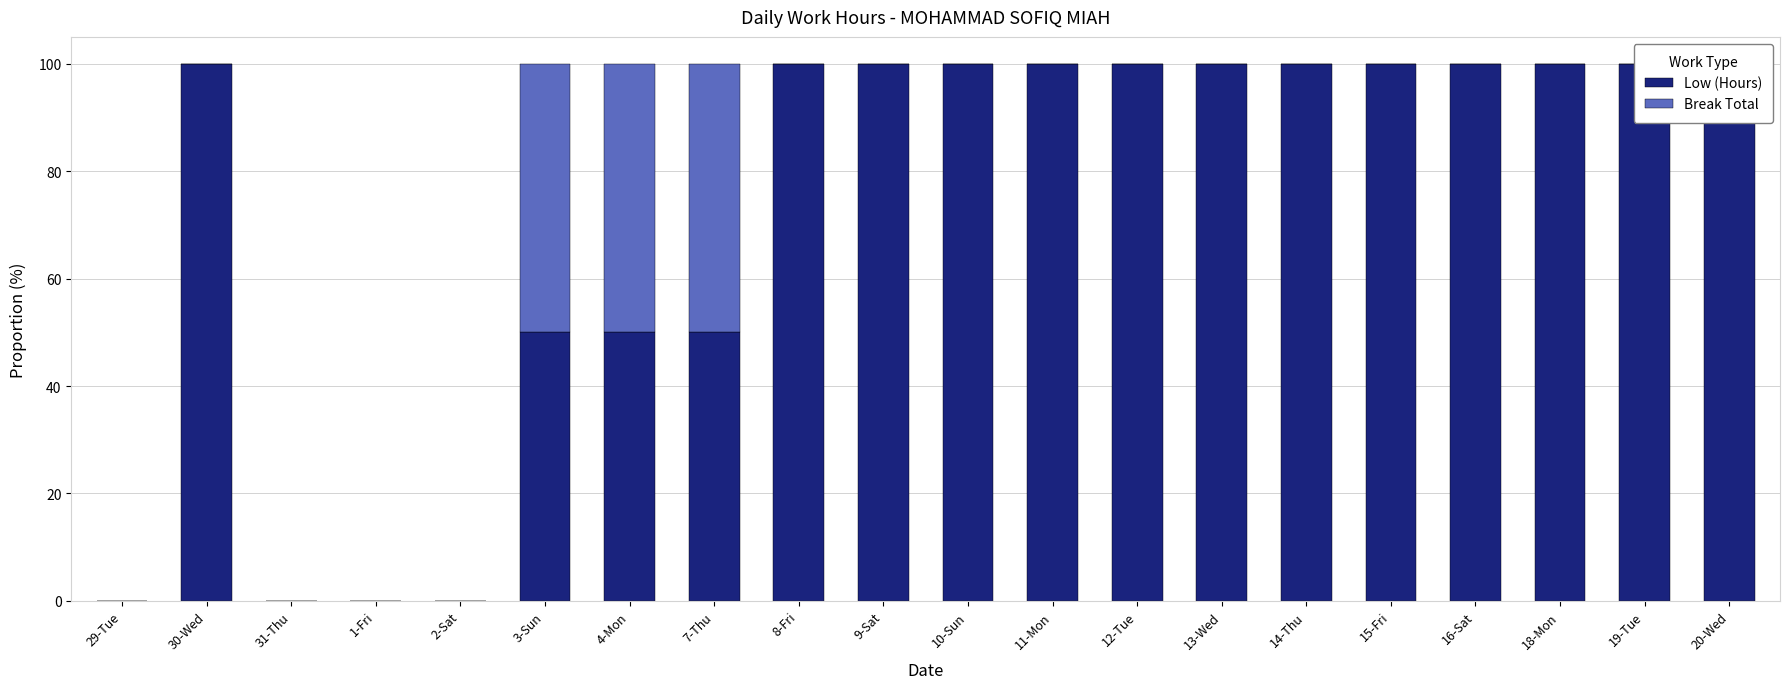

Reading right to left, extract all data points from this chart.

Low (Hours): 100	100	100	100	100	100	100	100	100	100	100	100	50	50	50	0	0	0	100	0
Break Total: 0	0	0	0	0	0	0	0	0	0	0	0	50	50	50	0	0	0	0	0